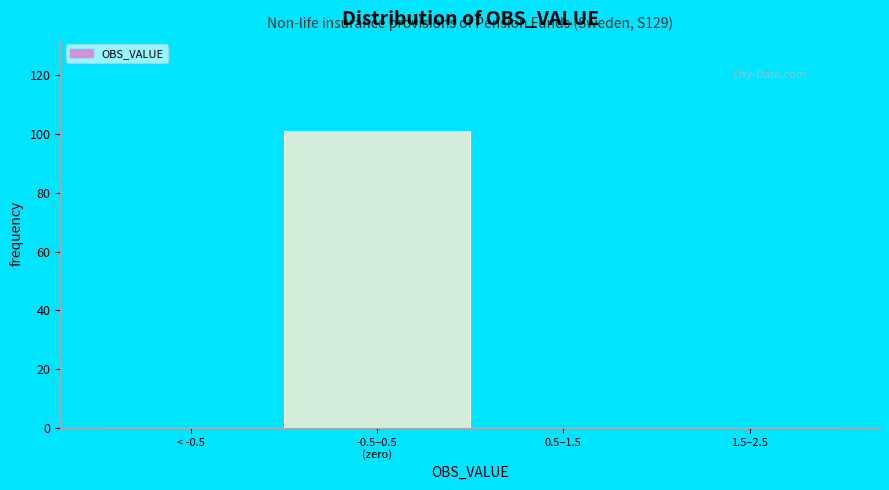

What is the maximum value shown in the chart?

101